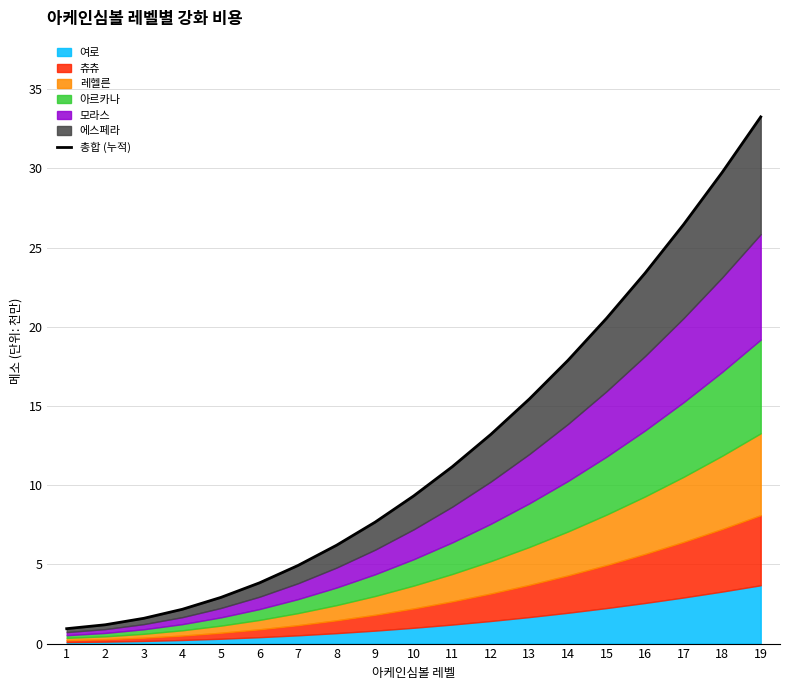

What is the sum of the values at 10 and 19?

42.6